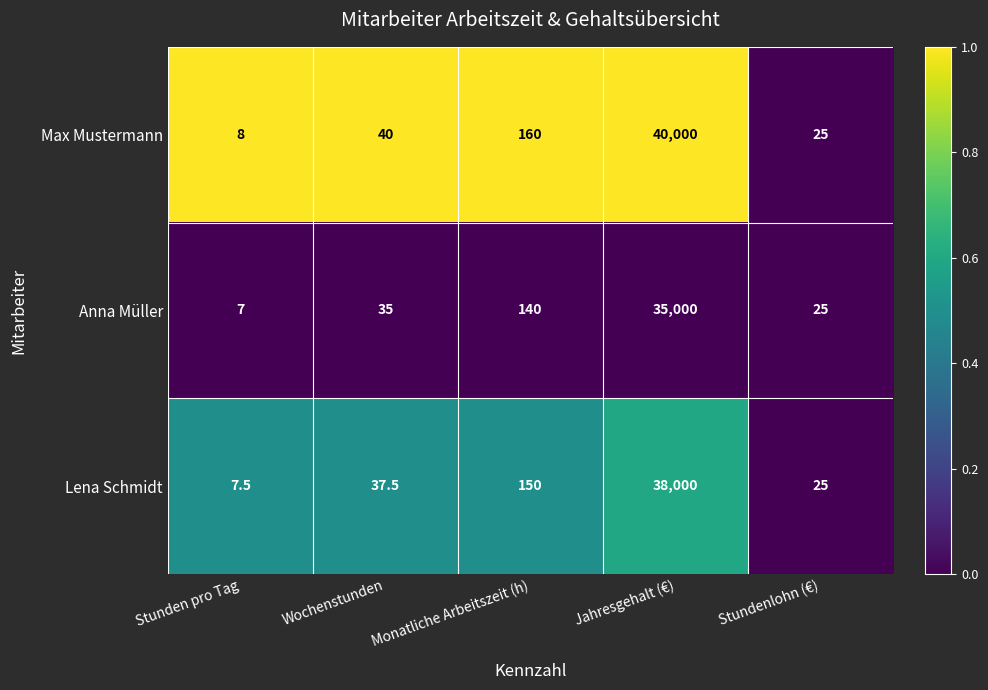

Rank the series by their maximum value, from highest to lowest.

Max Mustermann, Lena Schmidt, Anna Müller